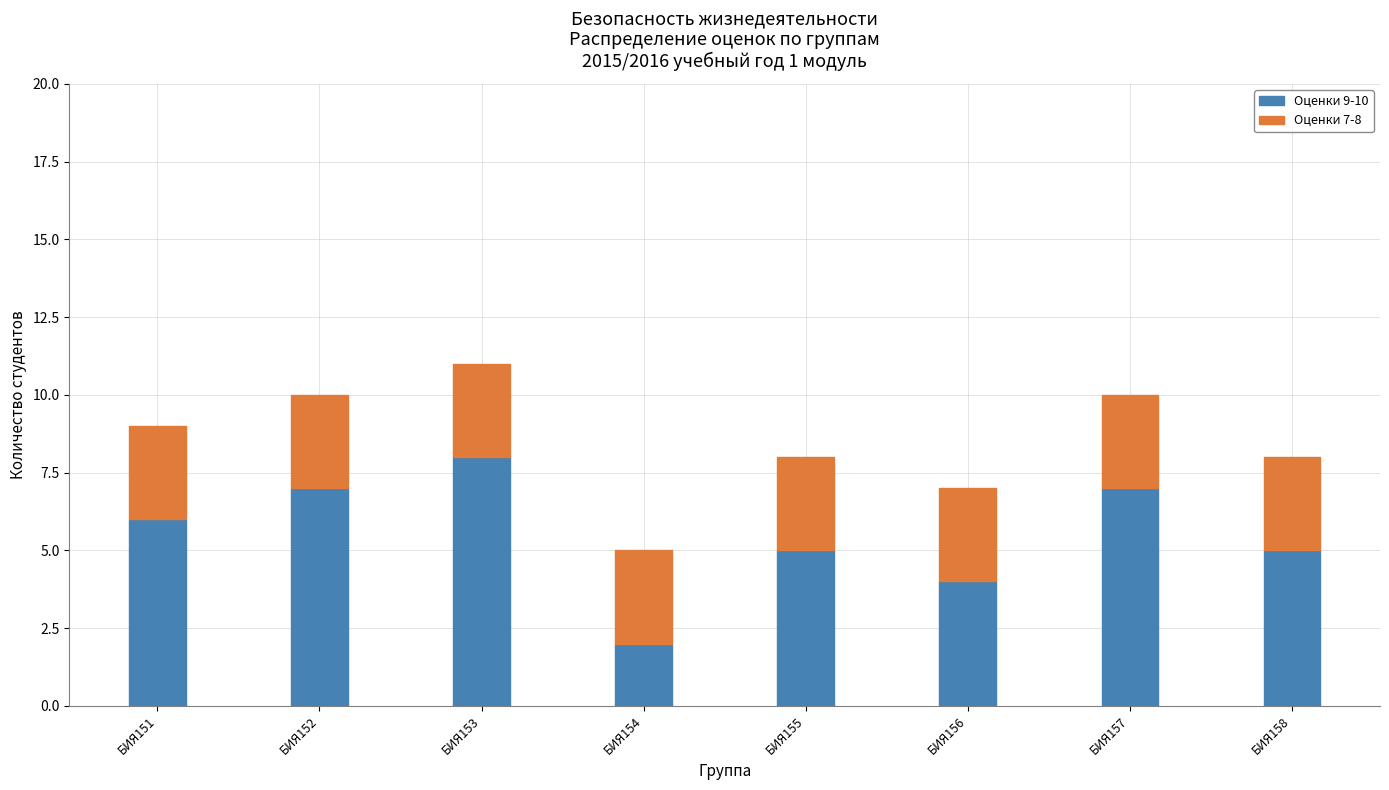

Which category has the lowest value in the Оценки 9-10 series?

БИЯ154